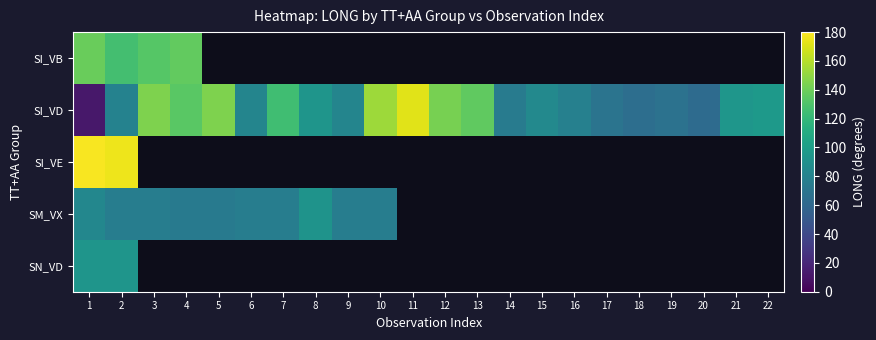

What is the approximate value of SM_VX at 9?

76.3